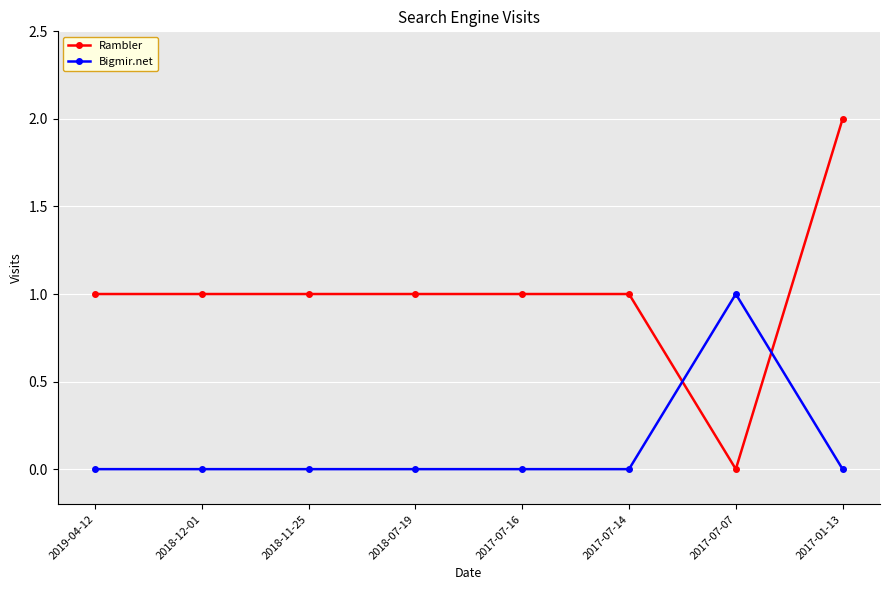

What is the difference between the maximum and second lowest values in the Bigmir.net series?

1